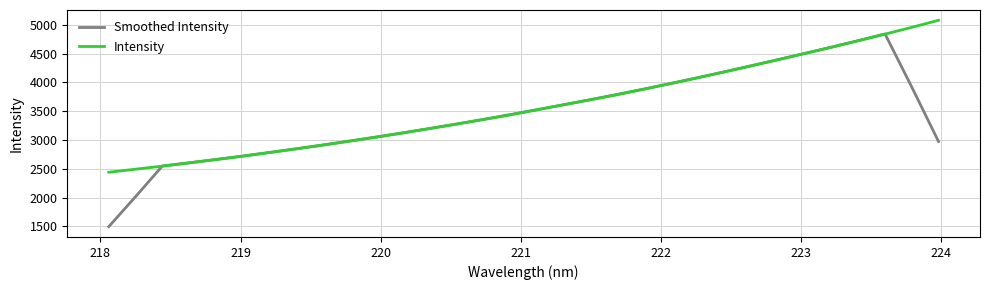

What is the maximum value shown in the chart?

5077.3